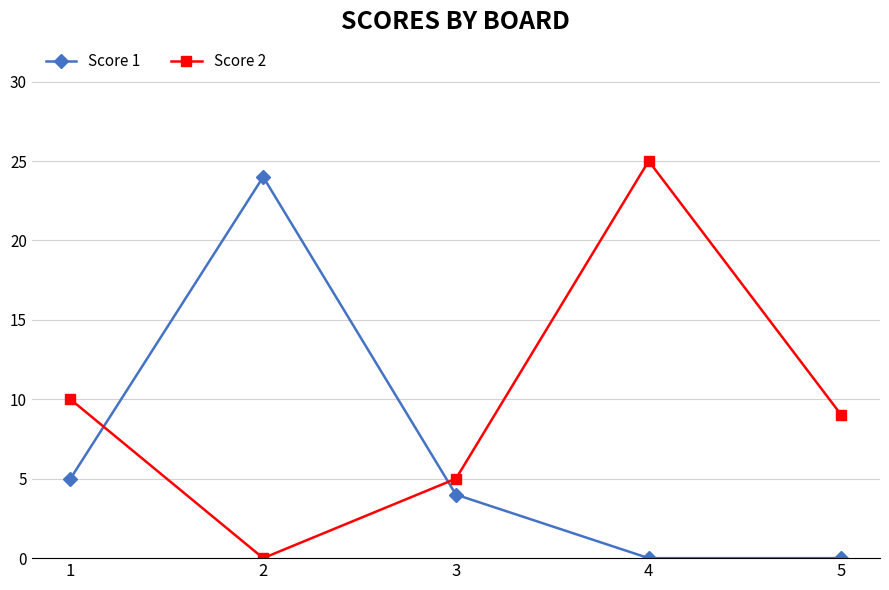

Which series has the widest spread of values?

Score 2